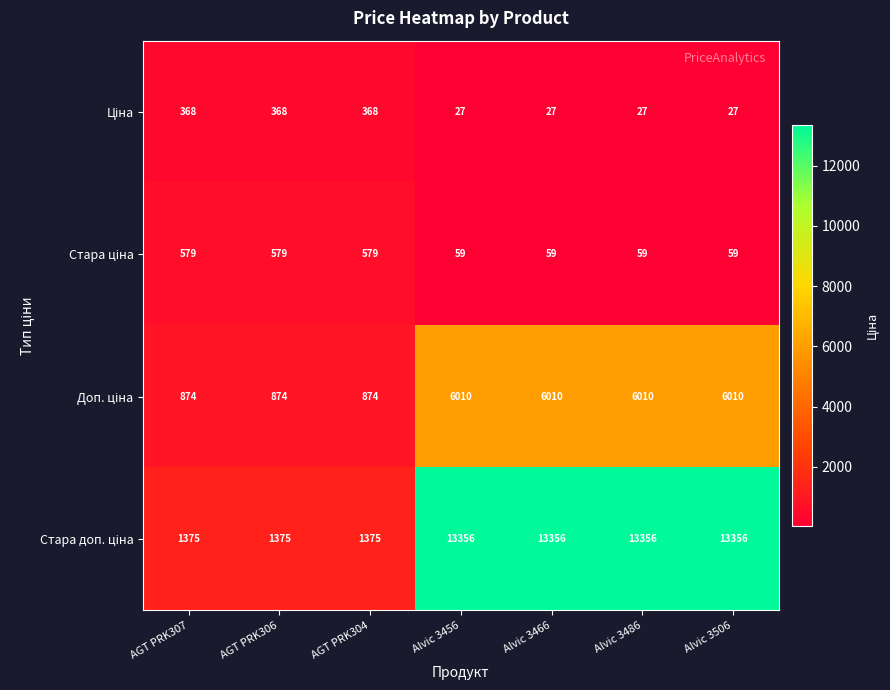

What is the total value across all series at AGT PRK306?

3196